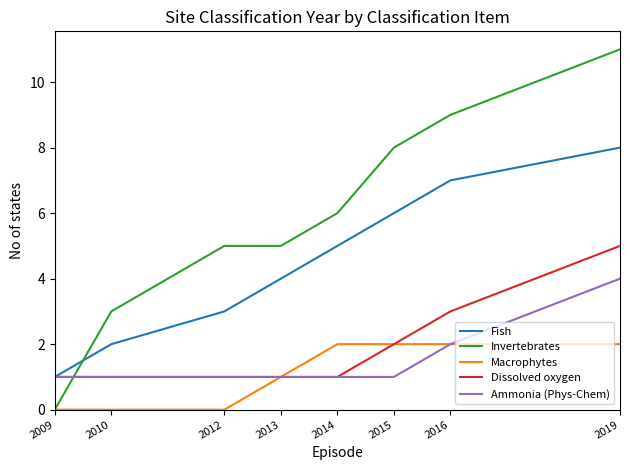

Reading left to right, extract all data points from this chart.

Fish: 1	2	3	4	5	6	7	8
Invertebrates: 0	3	5	5	6	8	9	11
Macrophytes: 0	0	0	1	2	2	2	2
Dissolved oxygen: 1	1	1	1	1	2	3	5
Ammonia (Phys-Chem): 1	1	1	1	1	1	2	4